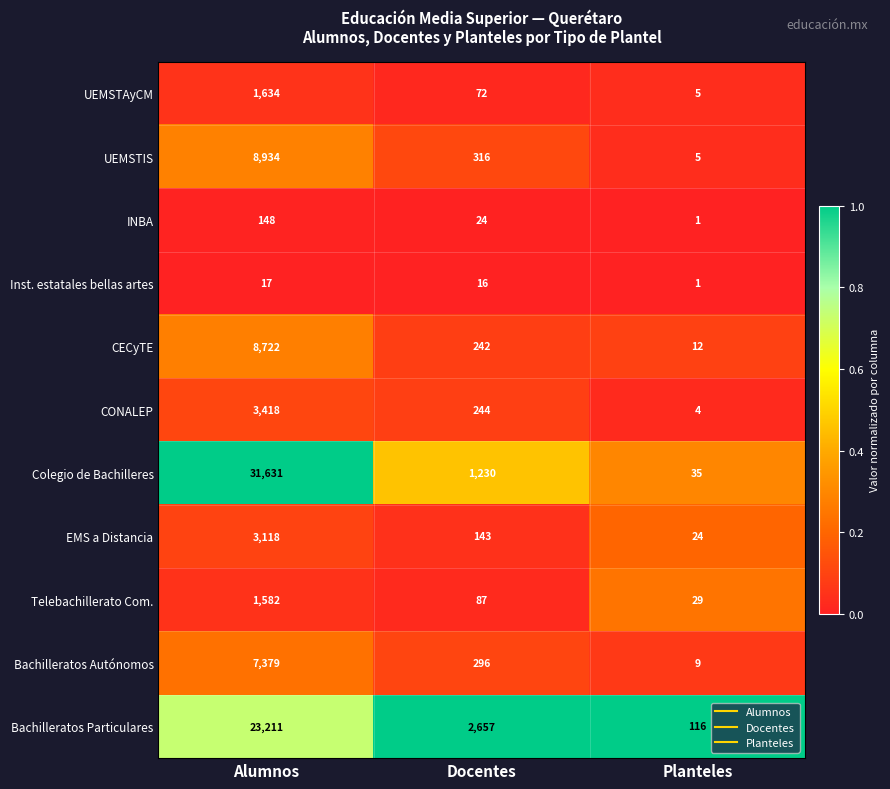

At which label does Telebachillerato Com. reach its peak?

Alumnos